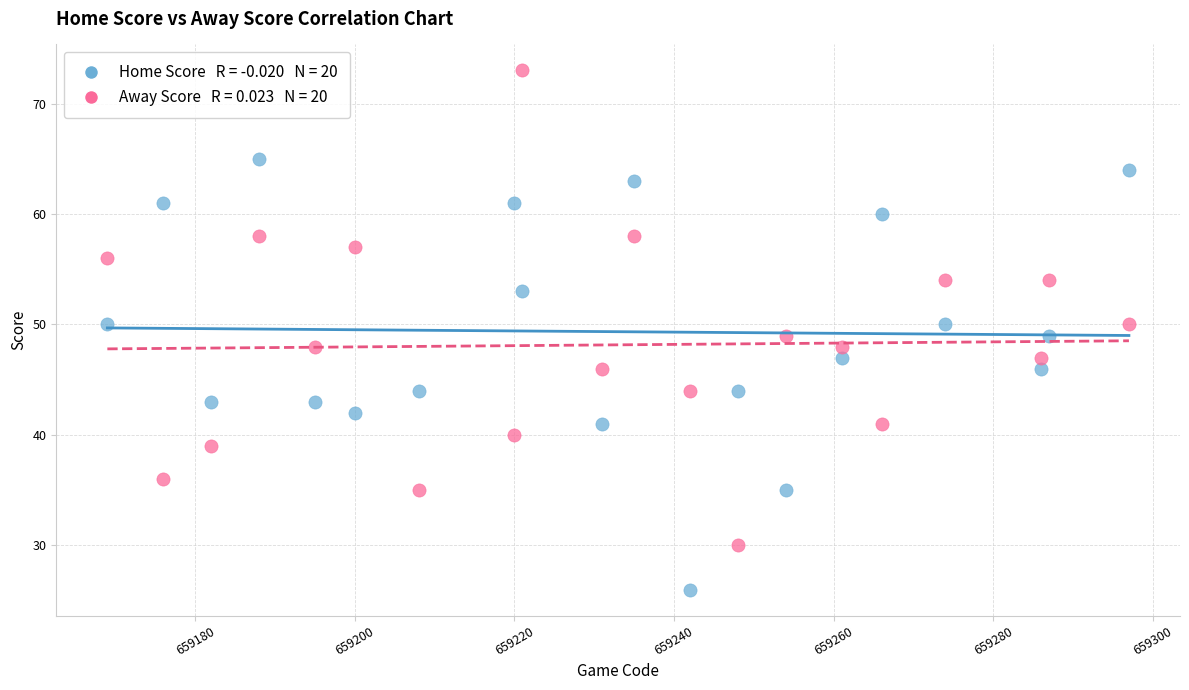

Across all data points, what is the range of Y values (max minus min)?

47